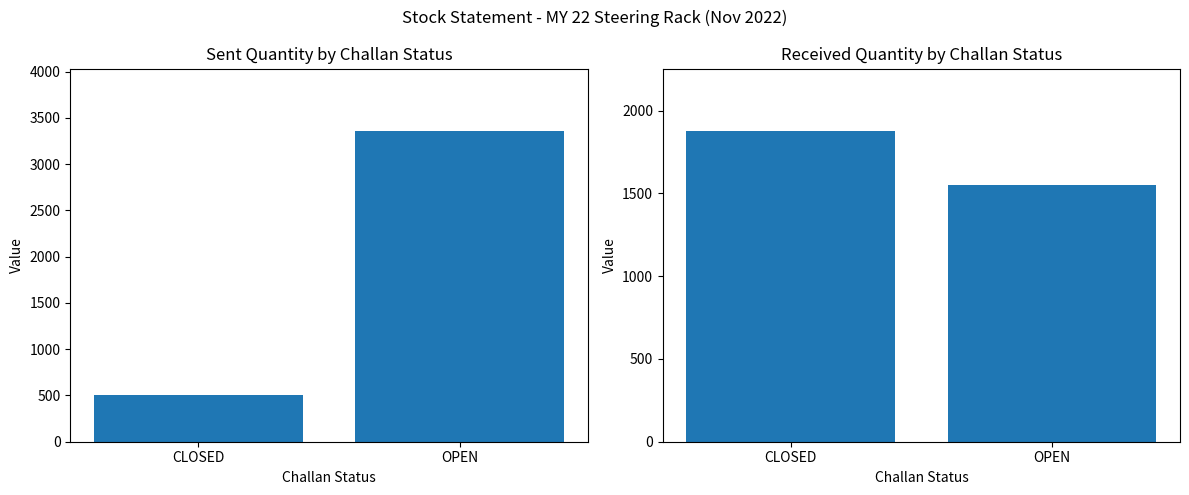

Which series has the largest total across all categories?

Sent QTY